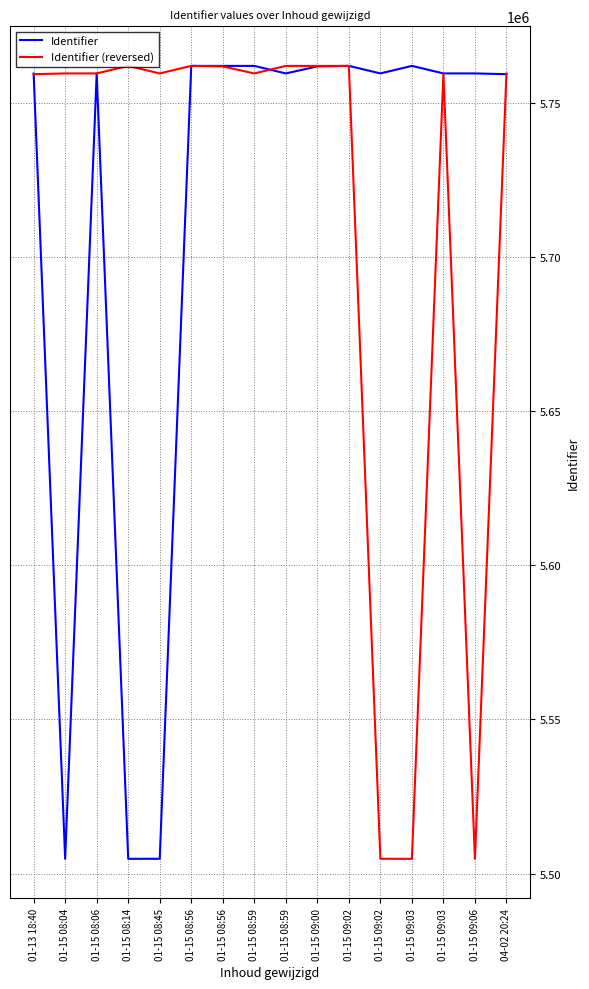

At which category is the sum across all series the highest?

01-15 08:56